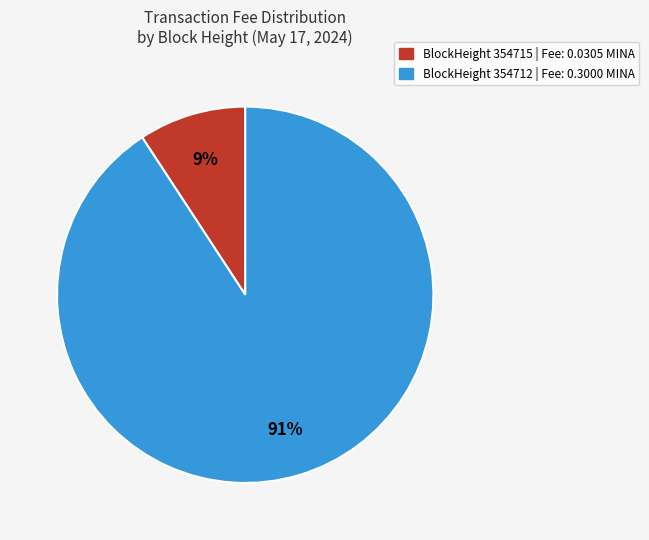

Which category has the smallest portion of the pie?

BlockHeight 354715 | Fee: 0.0305 MINA